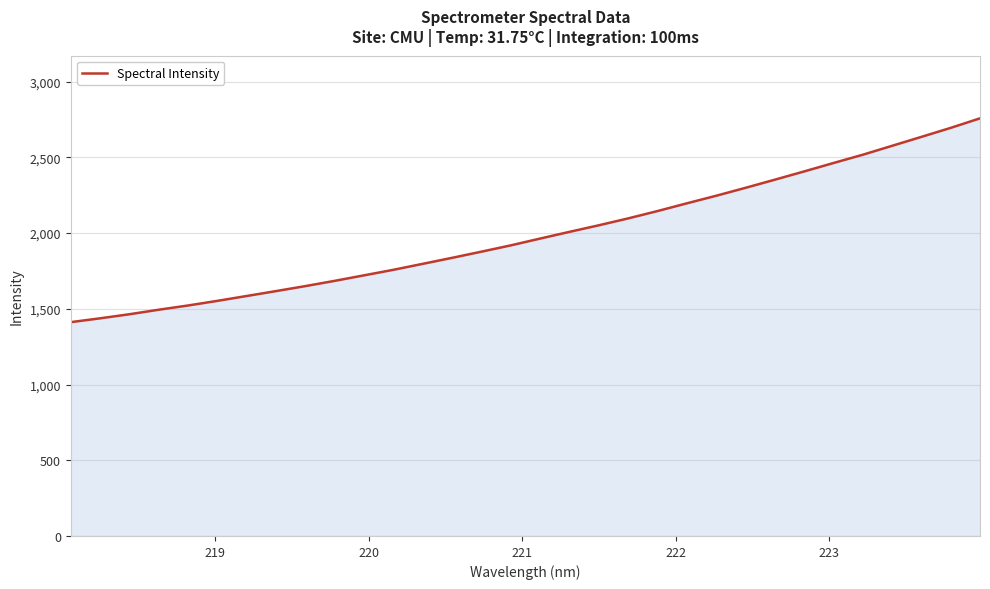

What is the minimum value shown in the chart?

1412.1